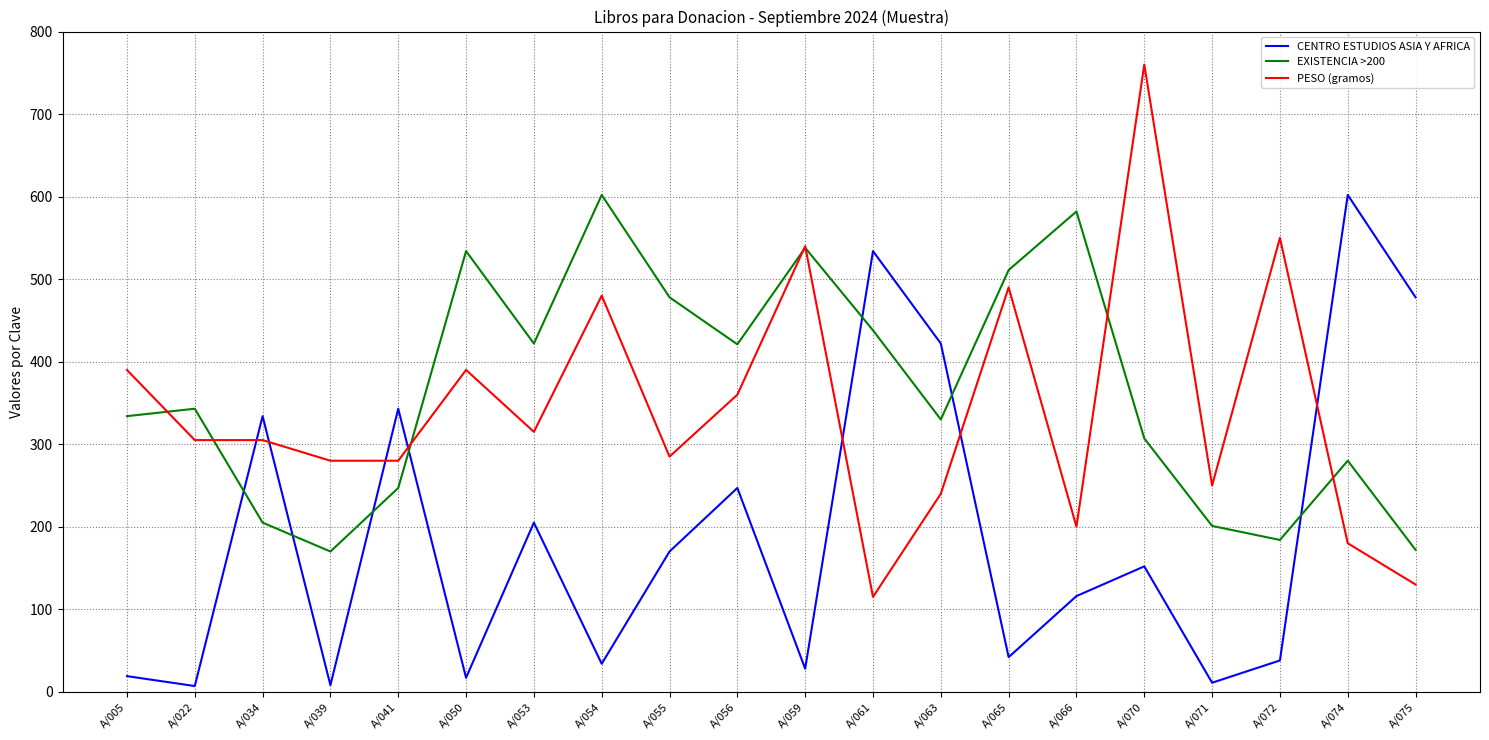

Which series has the largest range (max minus min)?

PESO (gramos)